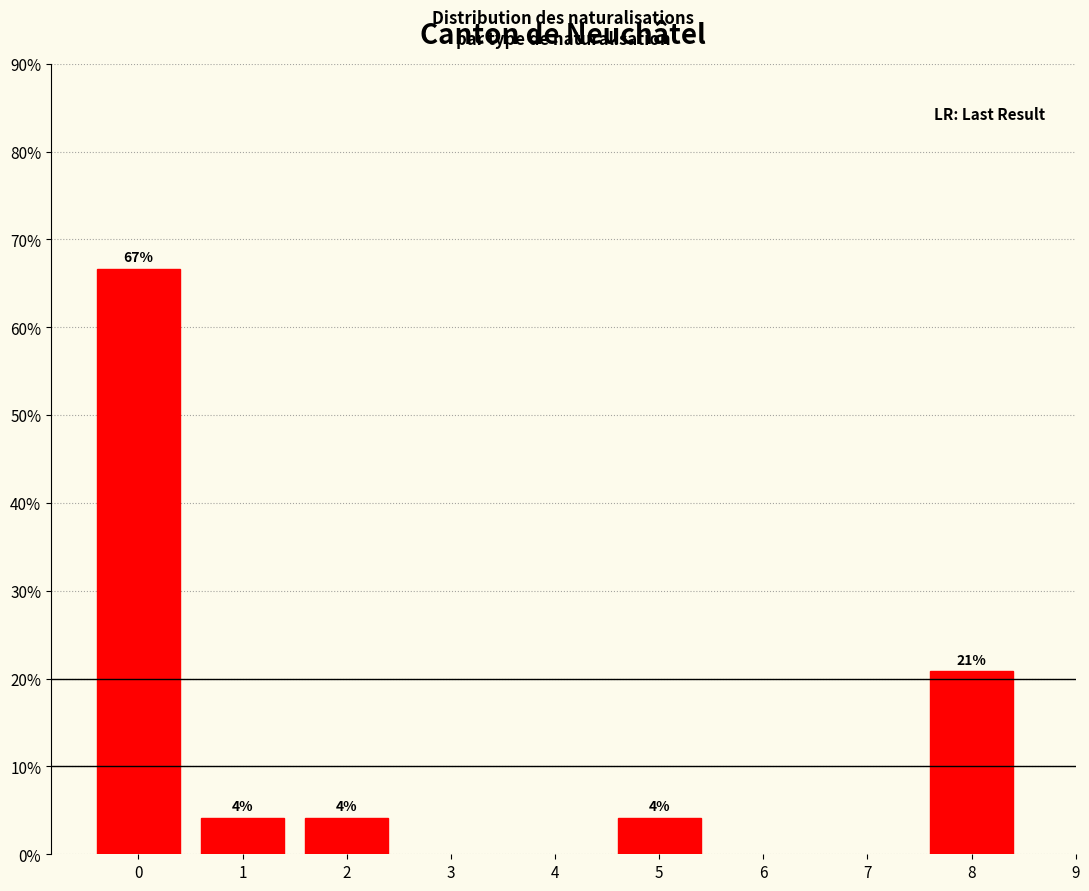

Does the chart contain any negative values?

No